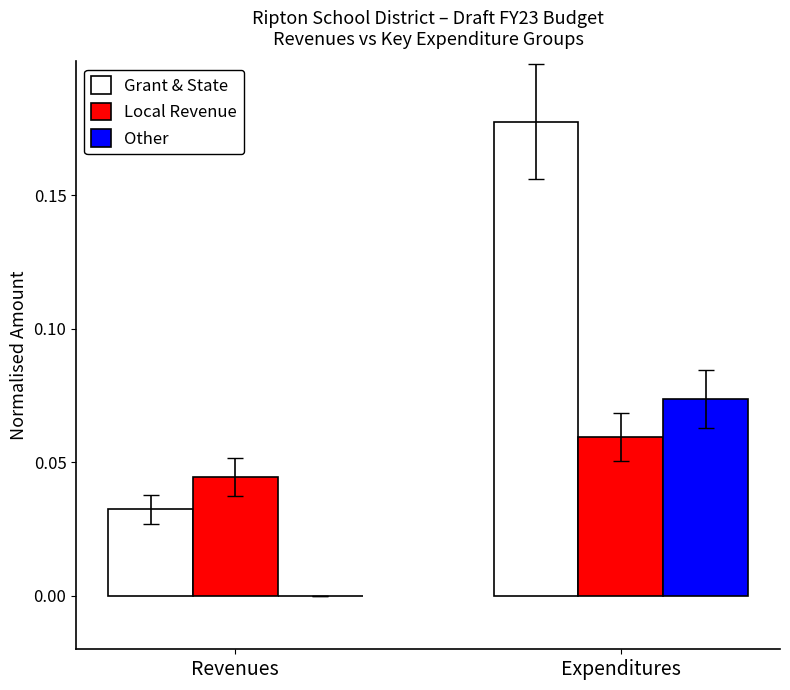

How many categories are shown in the chart?

2